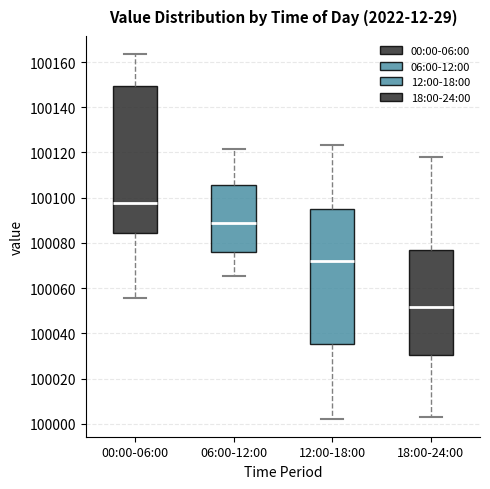

Which box has the highest median line?

00:00-06:00